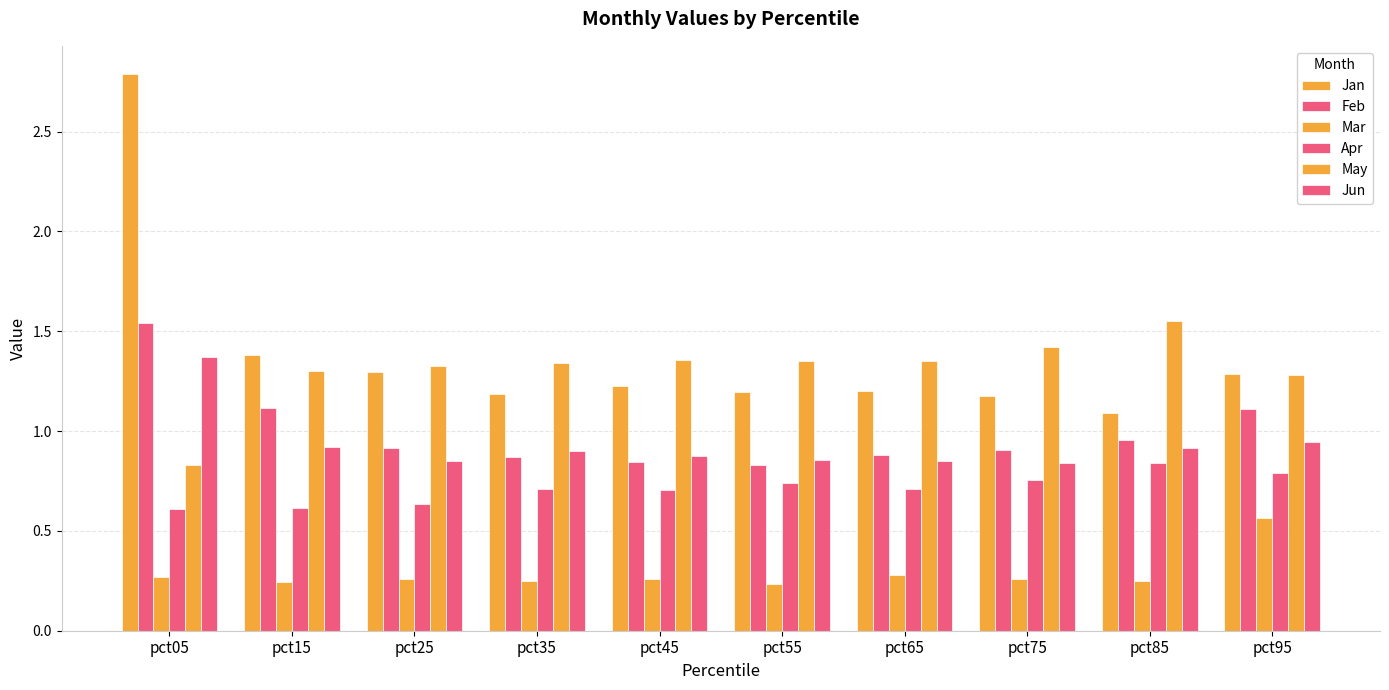

The Apr series shows 0.4 at pct05. True or false?

False